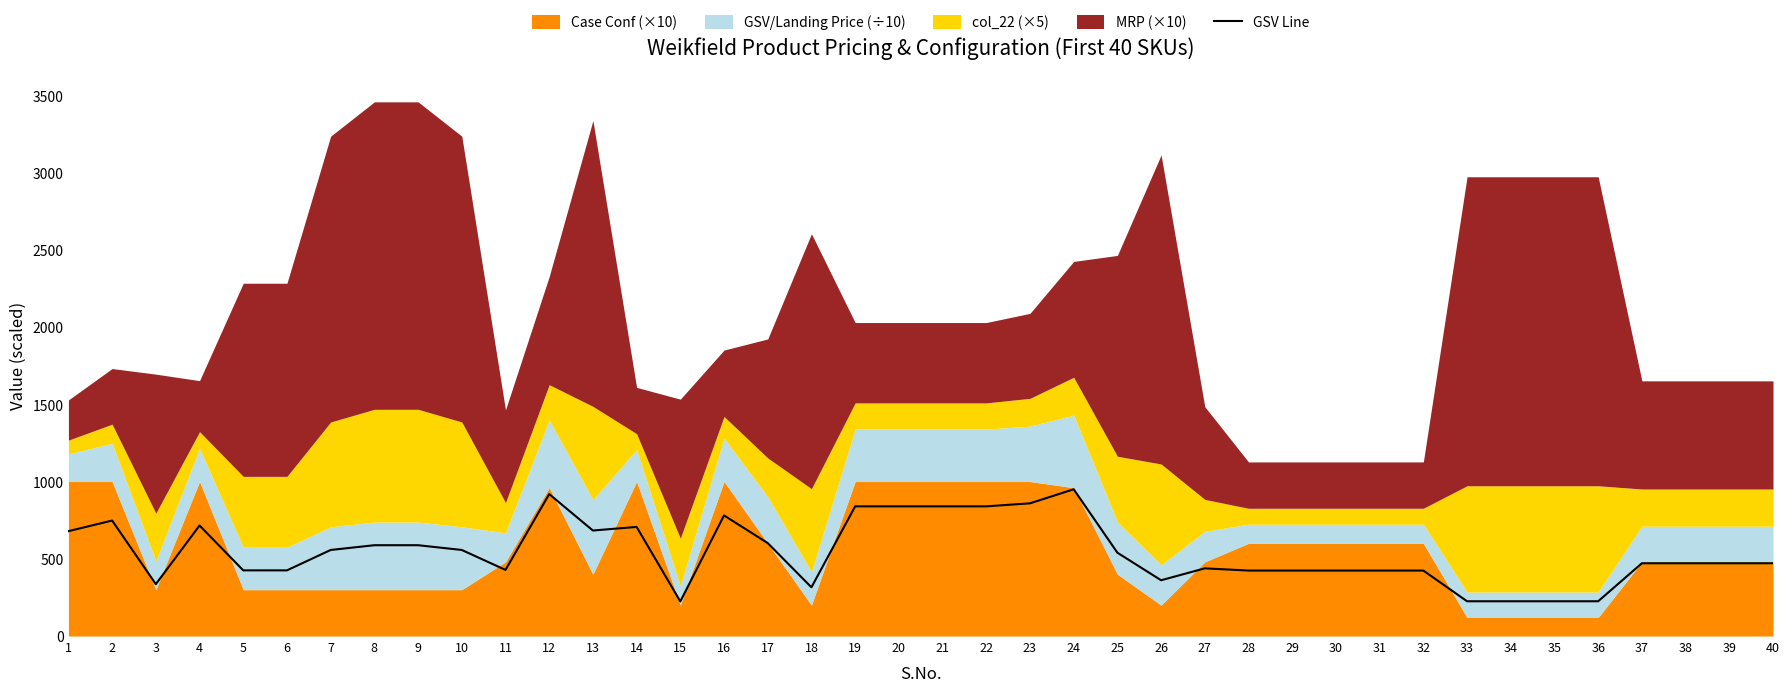

Is it true that the value at 1 is 678.8?

True